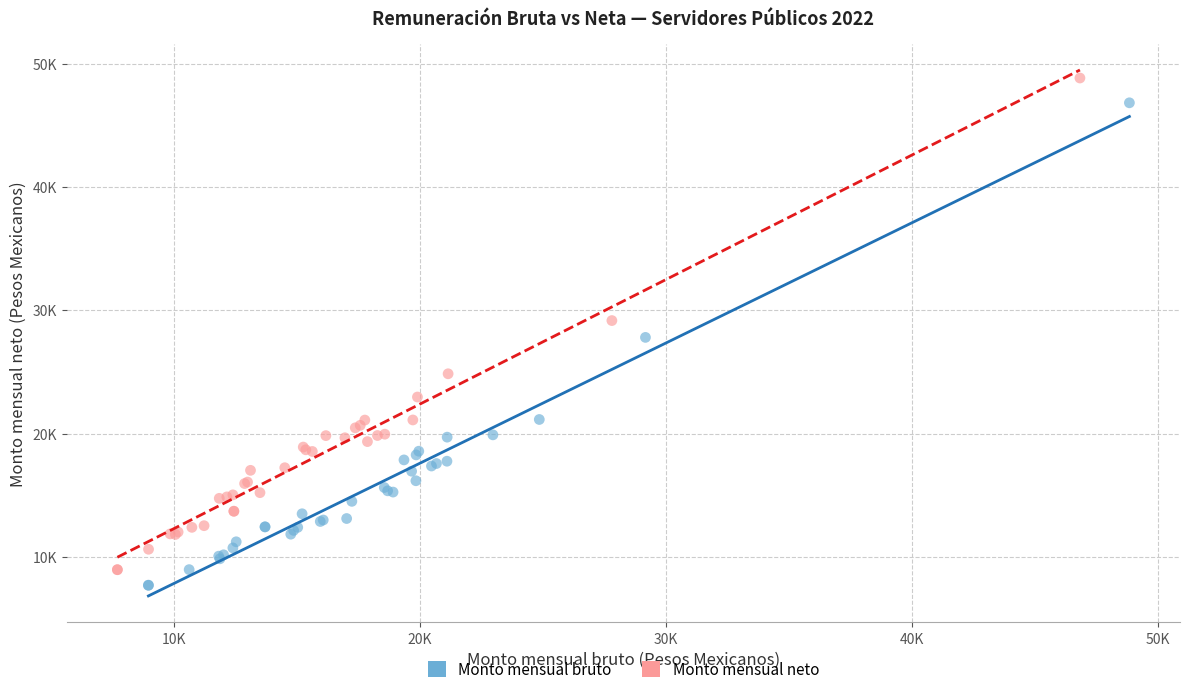

What are all the series names shown in the legend?

Monto mensual bruto, Monto mensual neto